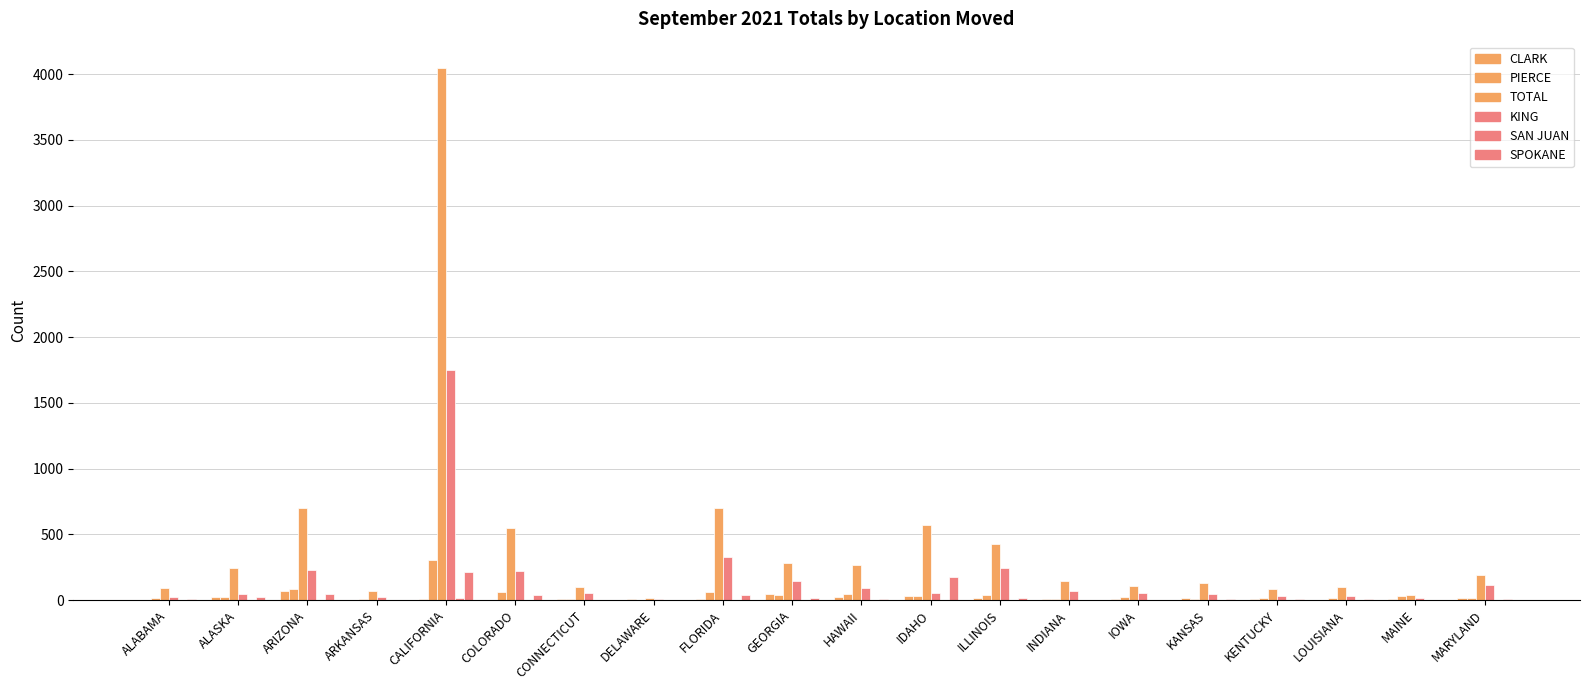

How many groups of bars are there?

20